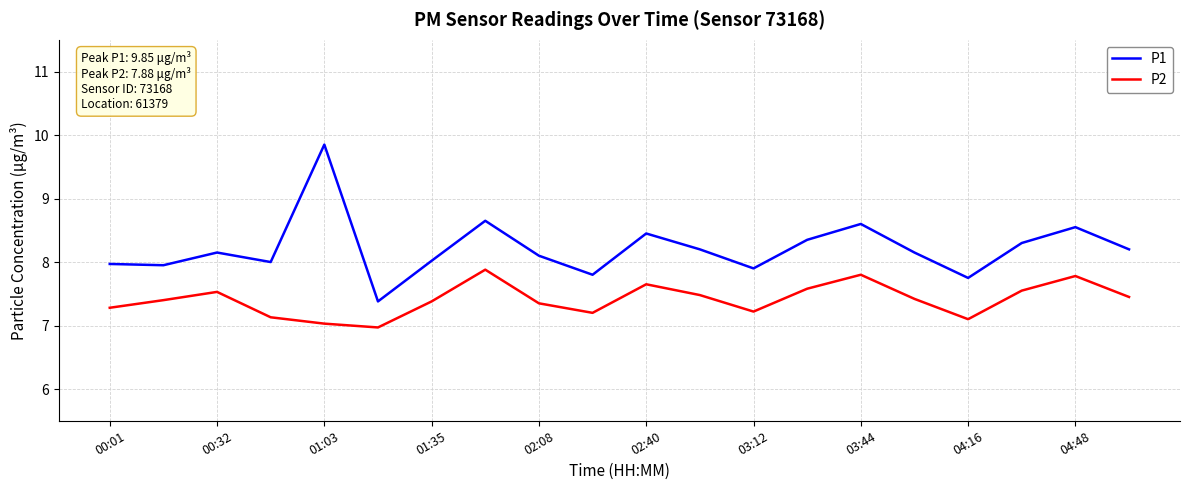

Which series has the largest range (max minus min)?

P1